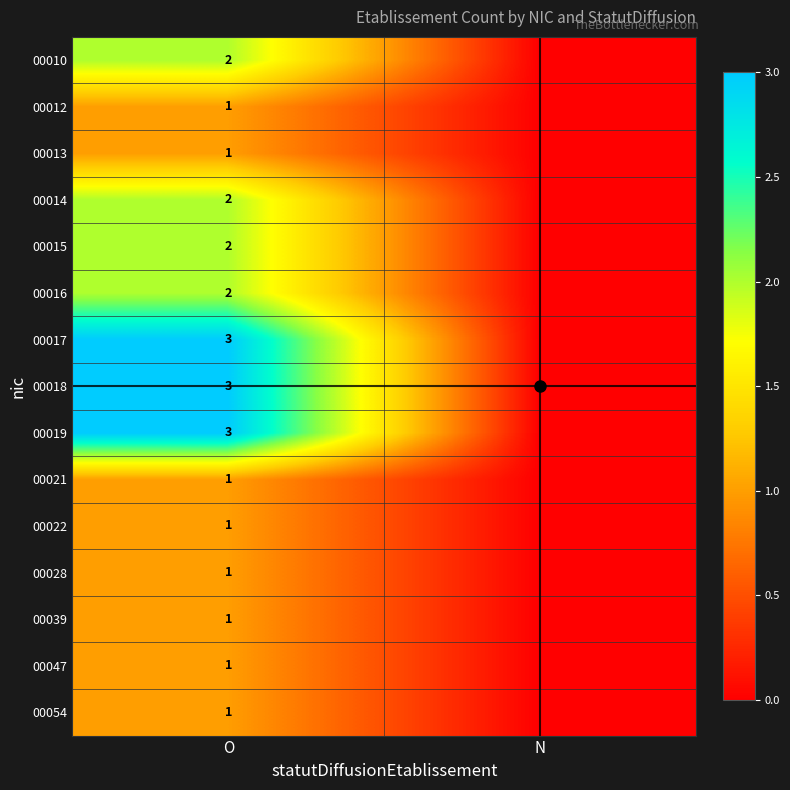

How many series are shown in this chart?

15